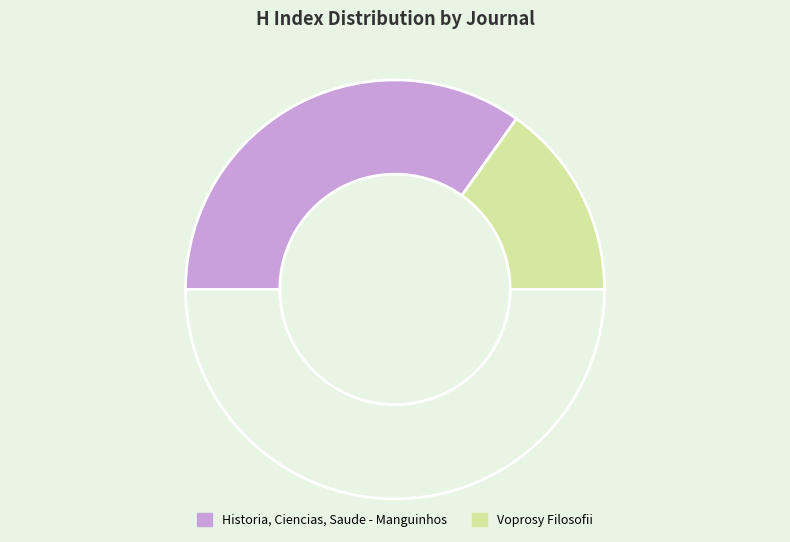

How many segments does this pie chart have?

3